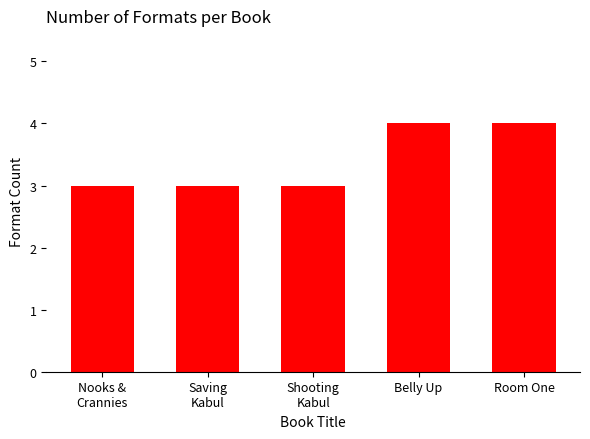

What is the difference between the maximum and minimum values?

1